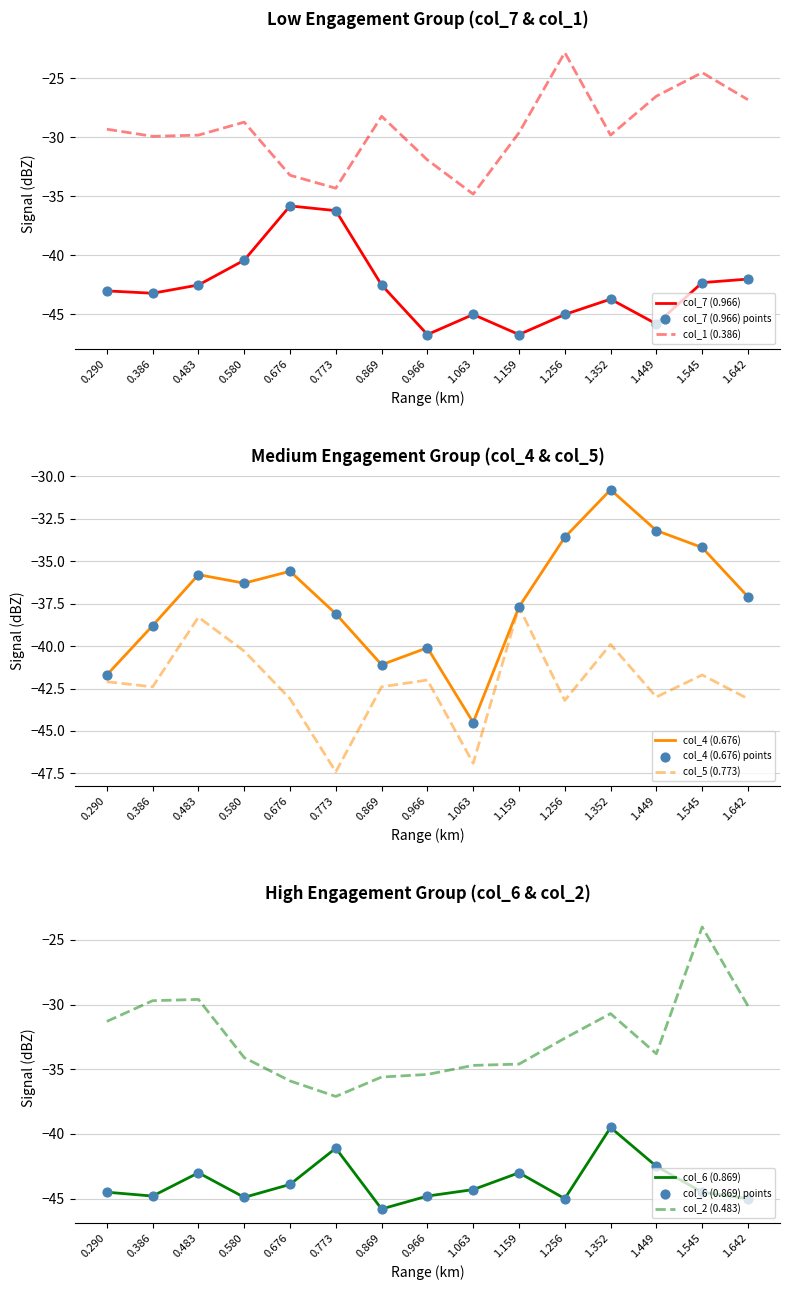

At how many categories does at least one series exceed -32?

12